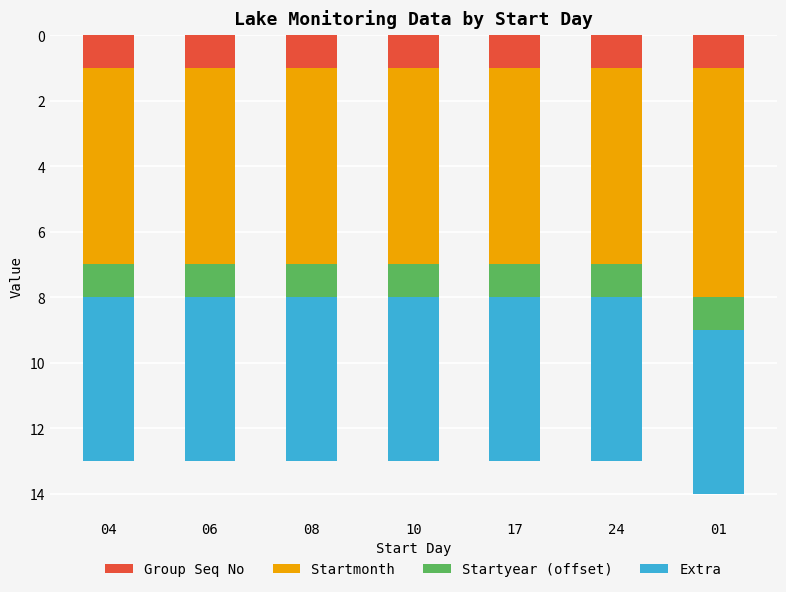

Are the bars grouped side by side (vs. stacked)?

No